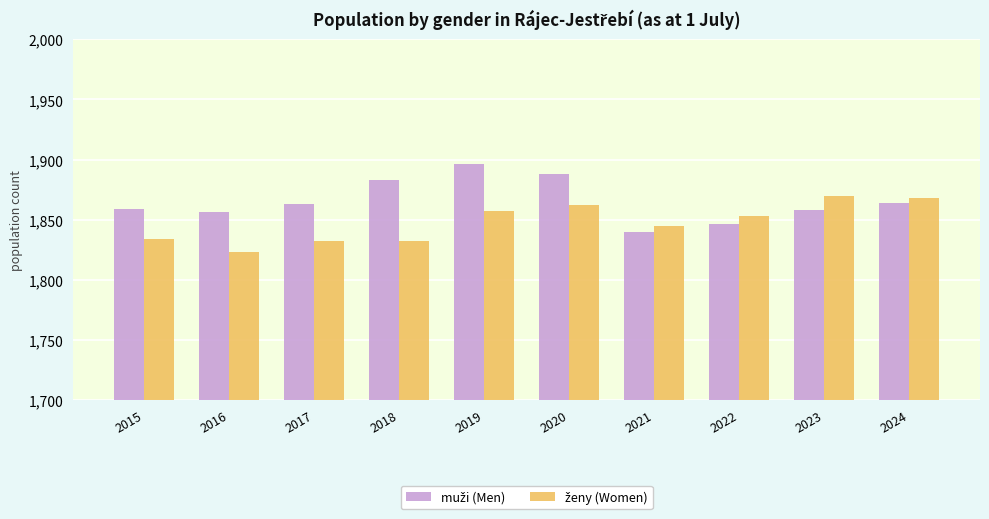

What is the spread (max minus min) of values at 2024?

4